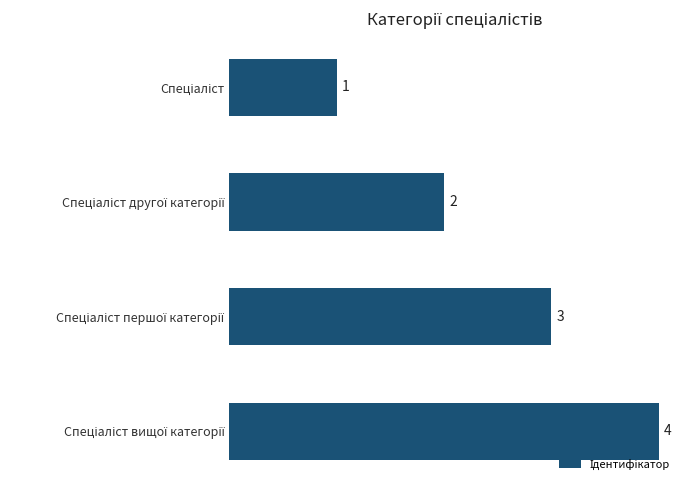

What is the value of the 2nd bar from the top?

2